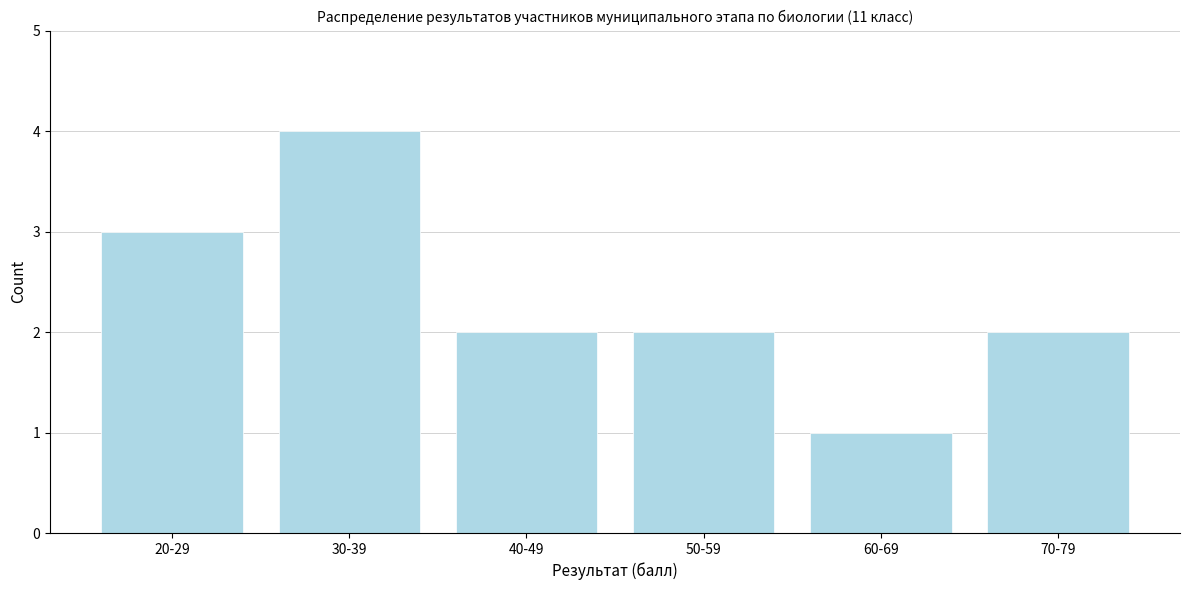

Reading right to left, transcribe all the data shown in this chart.

70-79=2	60-69=1	50-59=2	40-49=2	30-39=4	20-29=3